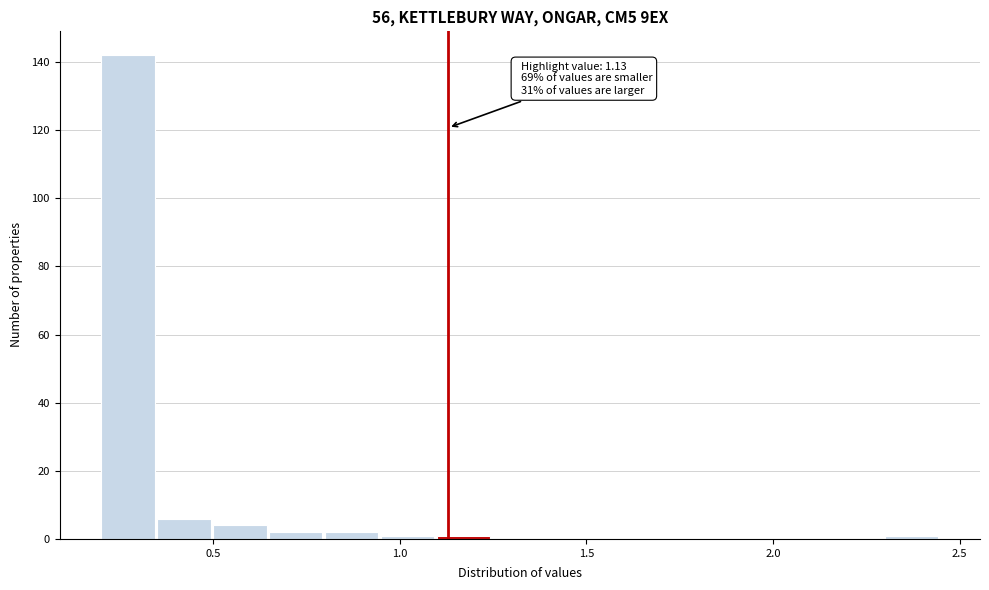

Read against the x-axis, roughly where is the centre of the tallest bar?

0.25